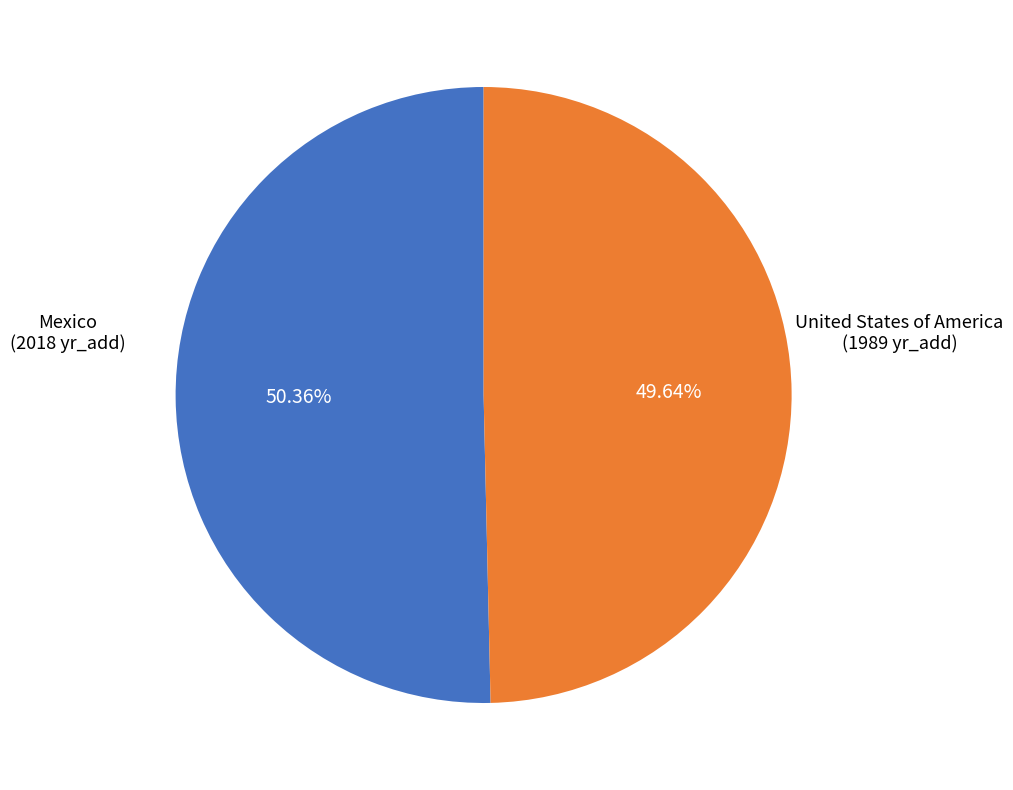

Is there any slice that represents more than half of the pie?

Yes